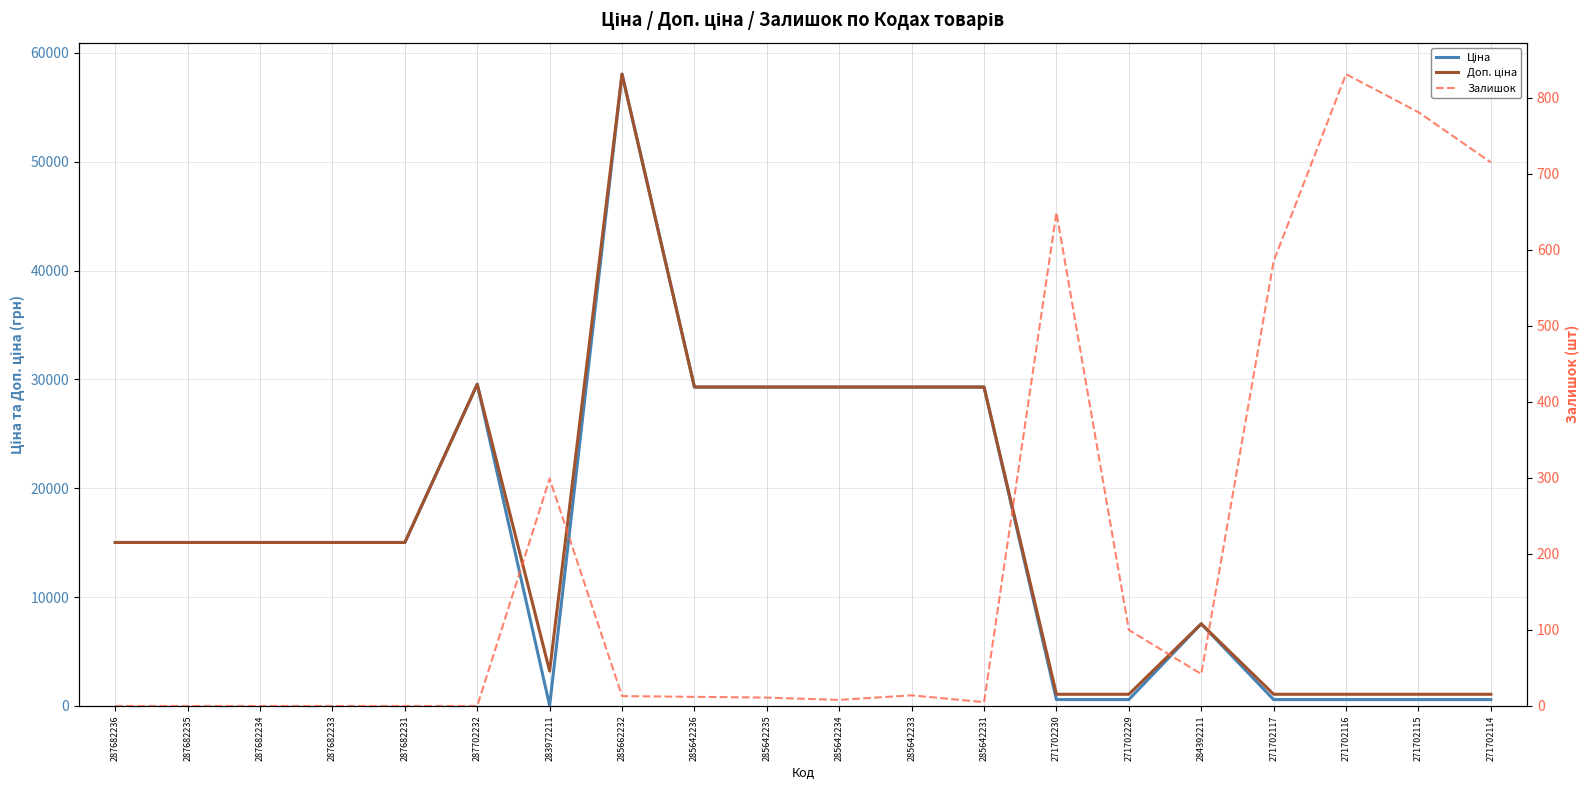

True or false: Доп. ціна and Ціна cross at least once.

False